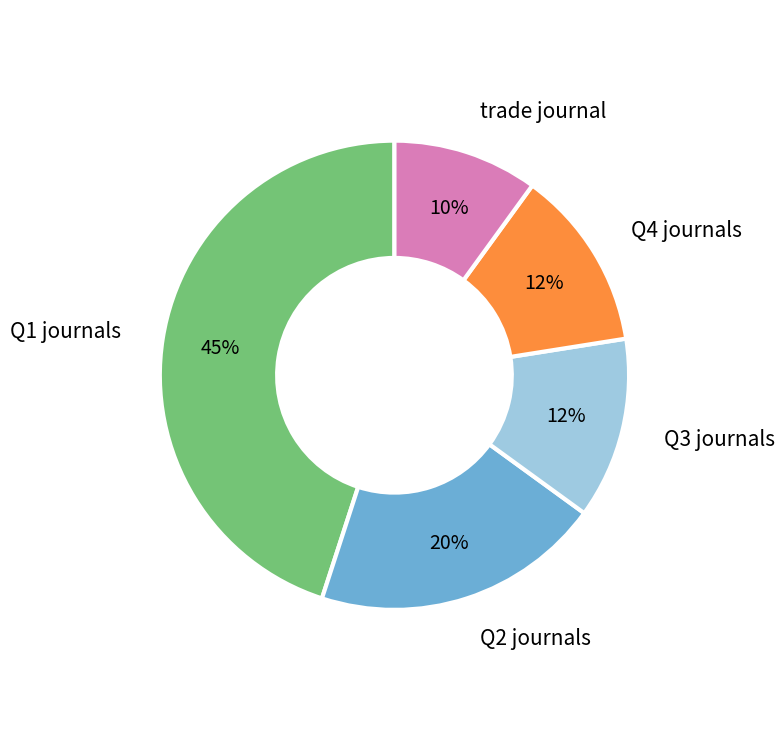

To the nearest percent, what portion does Q2 journals represent?

20%